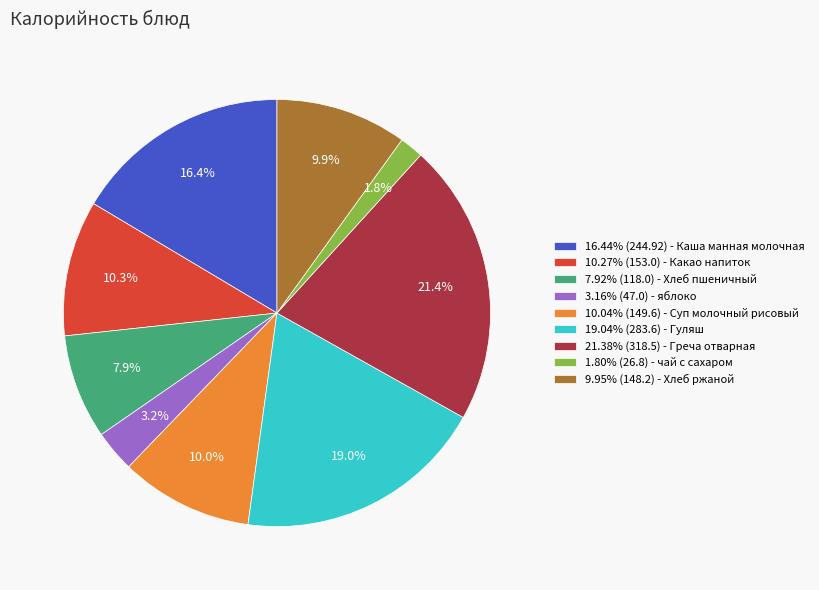

How many slices are in this pie chart?

9